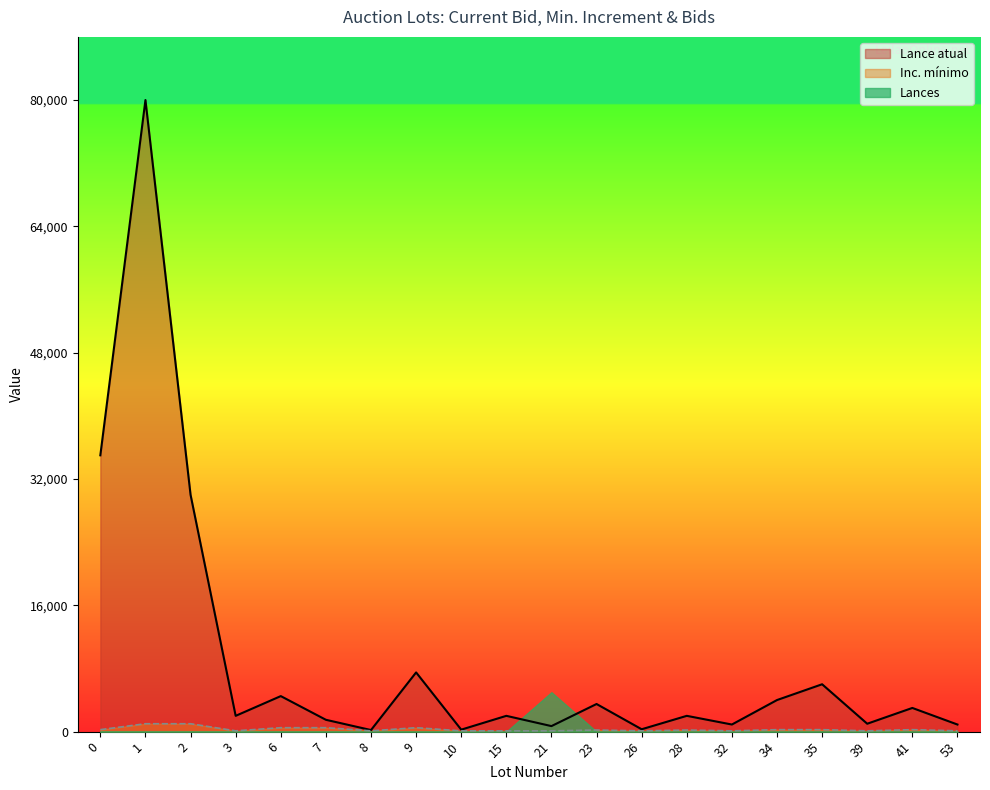

Which series has the largest range (max minus min)?

Lance atual